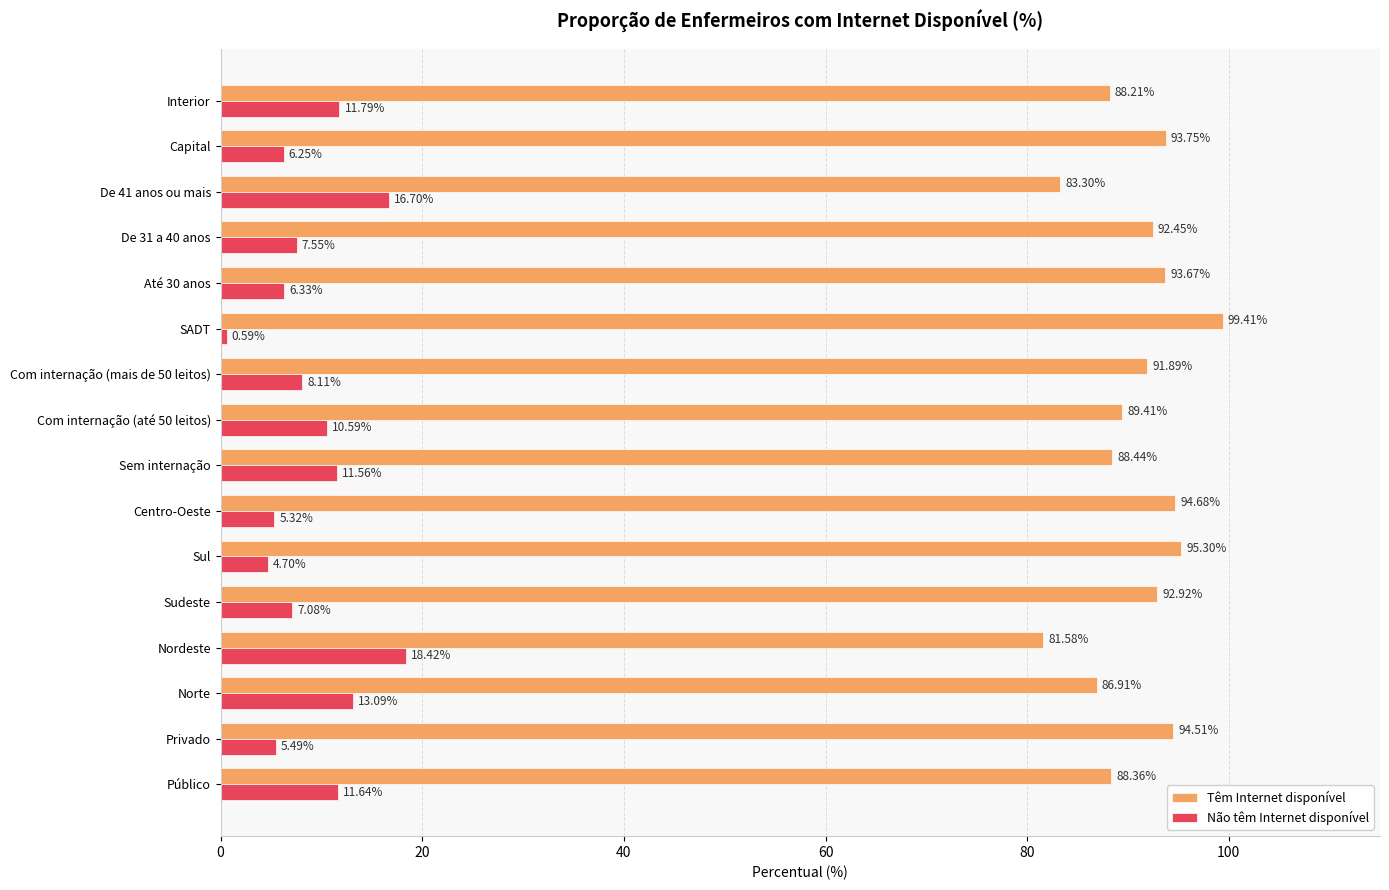

What is the difference between the highest and lowest values at De 41 anos ou mais?

66.6